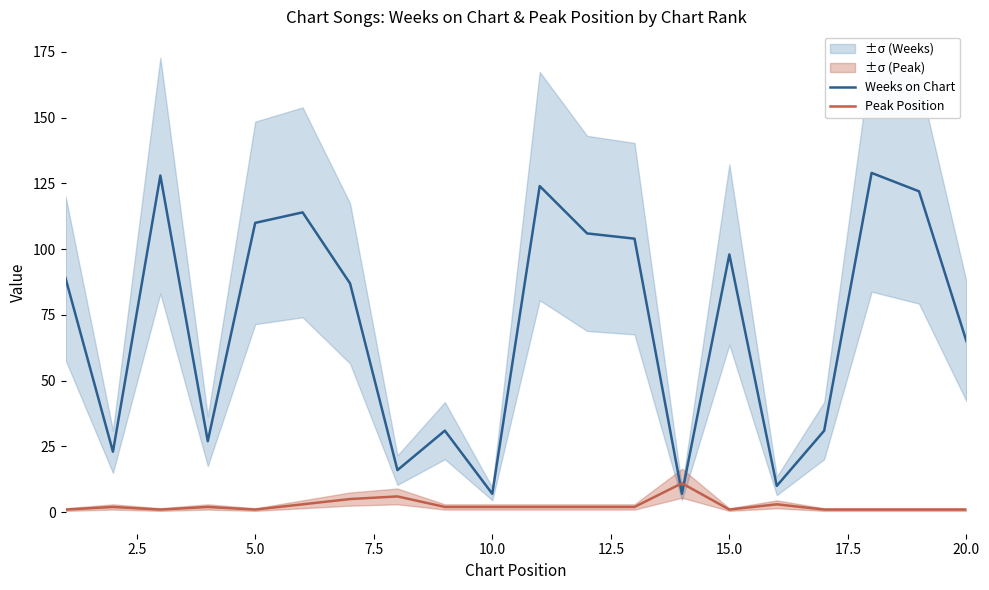

Is it true that Weeks on Chart equals 98 at 15.0?

True